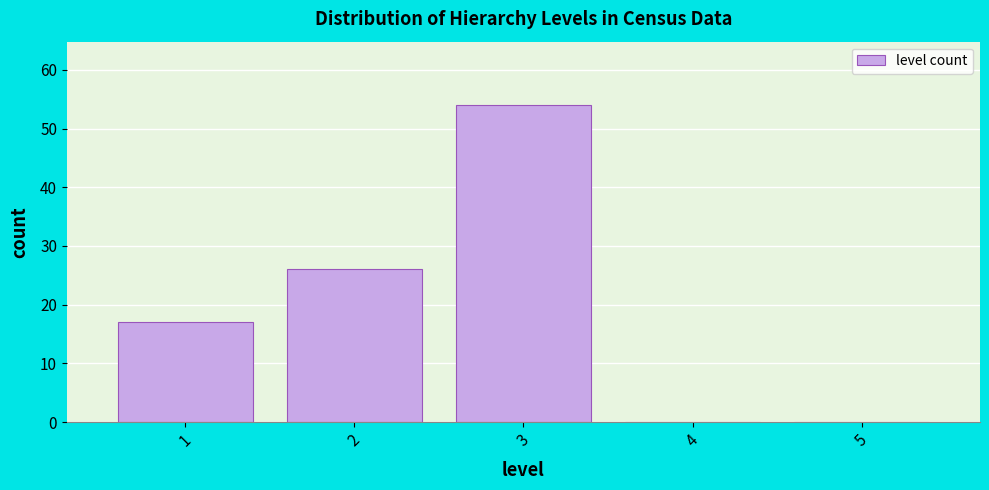

What is the height of the bar covering 2.5 to 3.5 on the x-axis? The values are not printed on the chart, so give them approximately, as read against the axis.

54